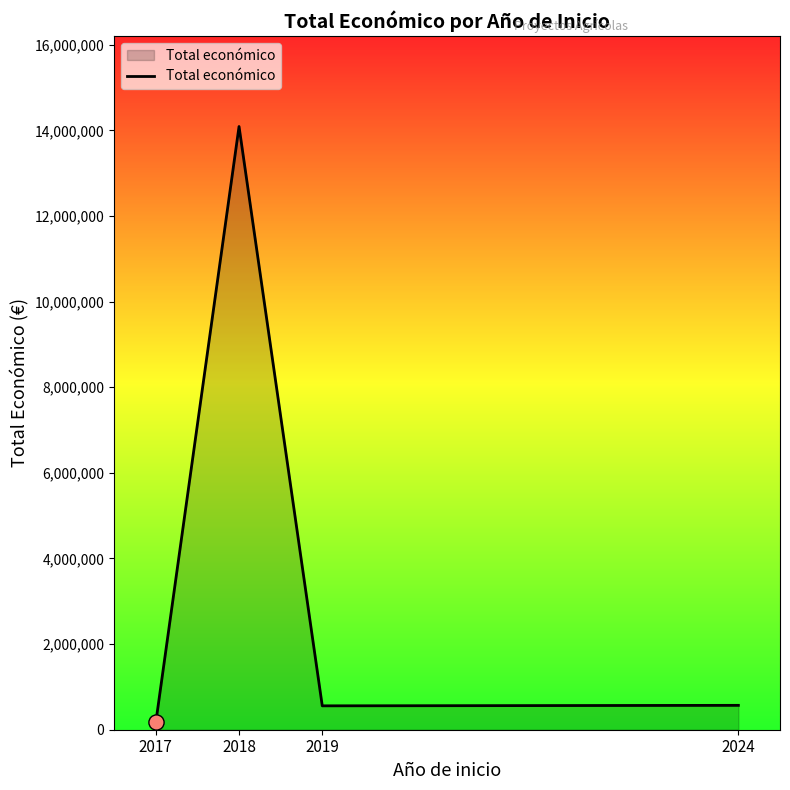

What is the change in value from 2017 to 2024?

+397492